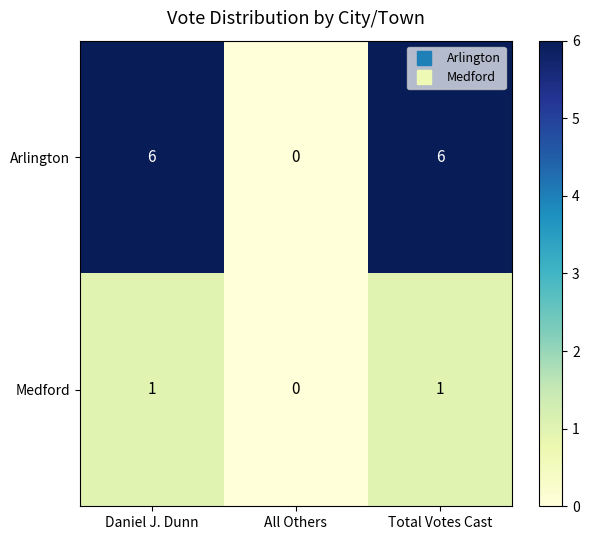

Count the Medford values in the range 0 to 1.

3